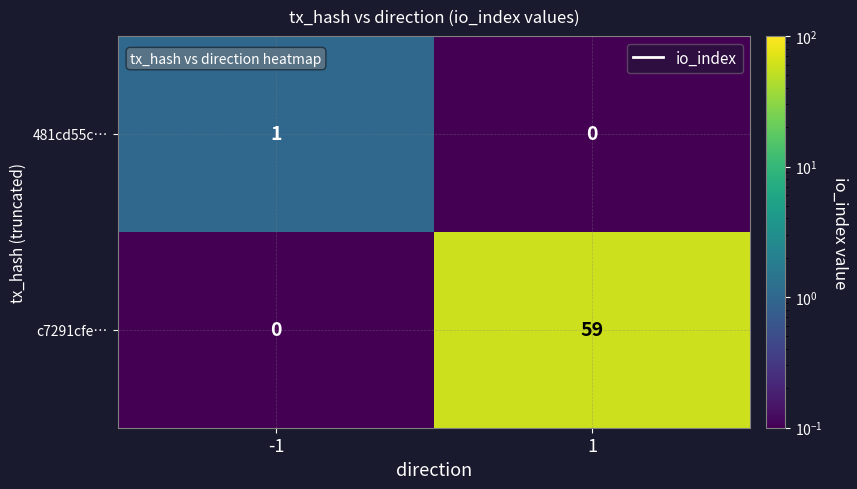

At which category is the sum across all series the highest?

1